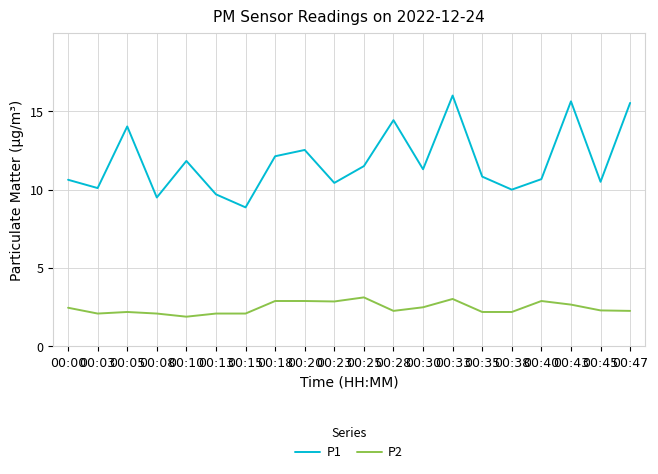

At 00:00, list the series in order from largest to smallest.

P1, P2